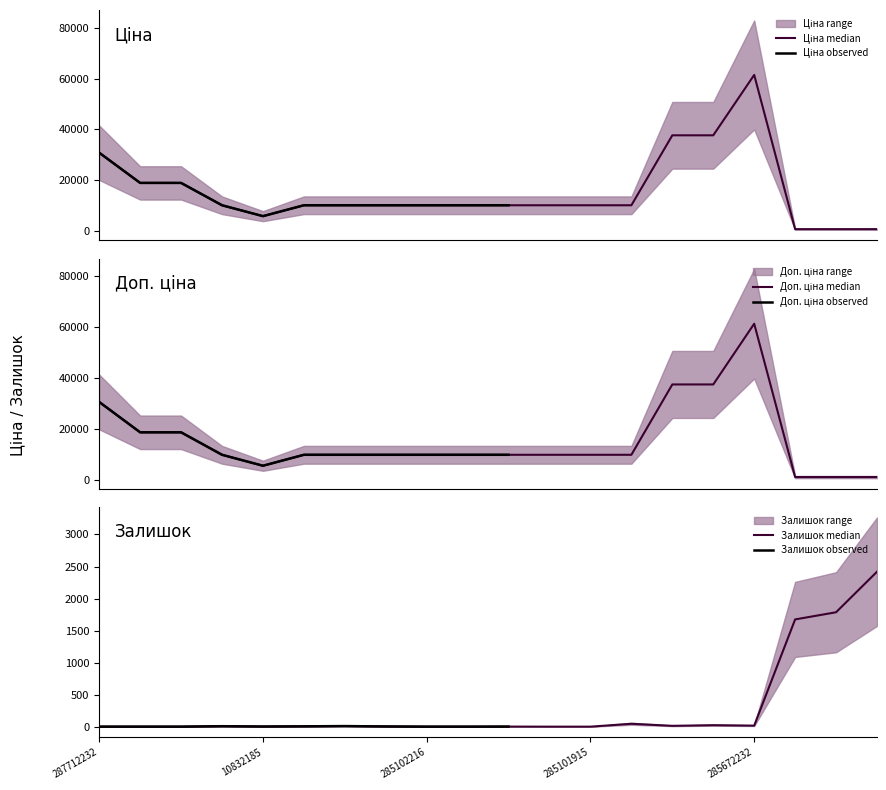

Reading left to right, extract all data points from this chart.

Ціна: 287712232=30717.1	287692233=18796.8	287692231=18796.8	285101569=9975.0	10832185=5673.8	285102221=9975.0	285102219=9975.0	285102218=9975.0	285102216=9975.0	285102120=9975.0	285102044=9975.0	285101916=9975.0	285101915=9975.0	285101913=9975.0	285652233=37593.6	285652231=37593.6	285672232=61434.3	284032204=539.0	284032203=539.0	284032208=539.0
Доп. ціна: 287712232=30717.1	287692233=18796.8	287692231=18796.8	285101569=9975.0	10832185=5673.8	285102221=9975.0	285102219=9975.0	285102218=9975.0	285102216=9975.0	285102120=9975.0	285102044=9975.0	285101916=9975.0	285101915=9975.0	285101913=9975.0	285652233=37593.6	285652231=37593.6	285672232=61434.3	284032204=1235.4	284032203=1235.4	284032208=1235.4
Залишок: 287712232=0.0	287692233=0.0	287692231=0.0	285101569=7.0	10832185=2.0	285102221=5.0	285102219=9.0	285102218=3.0	285102216=0.0	285102120=0.0	285102044=1.0	285101916=0.0	285101915=0.0	285101913=45.0	285652233=13.0	285652231=23.0	285672232=16.0	284032204=1674.0	284032203=1786.0	284032208=2419.0